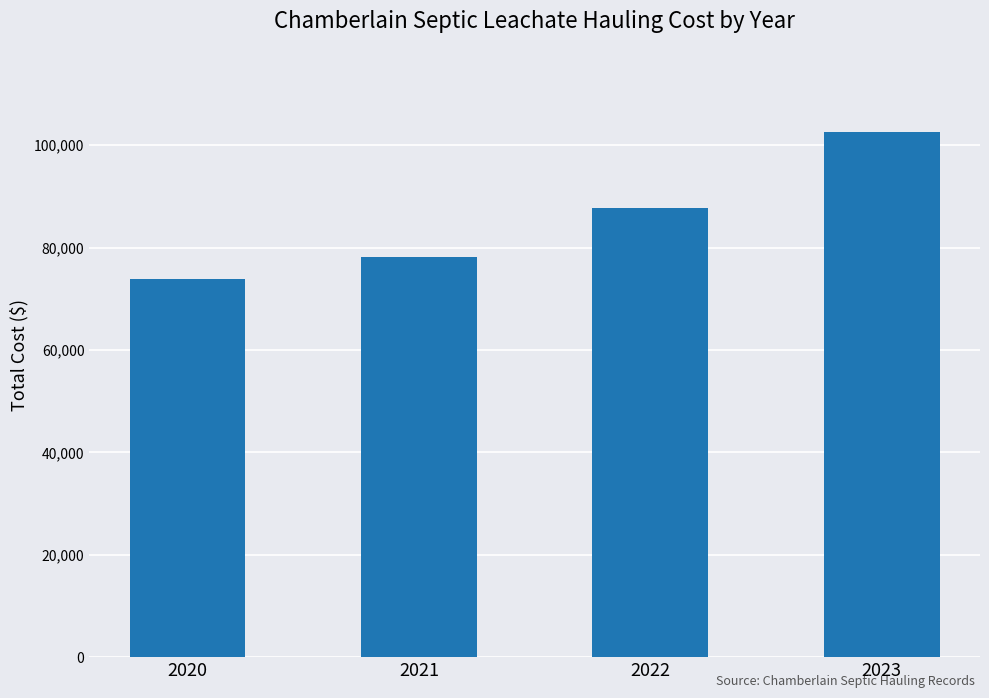

Approximately how many times larger is the value at 2021 compared to 2023?

0.8